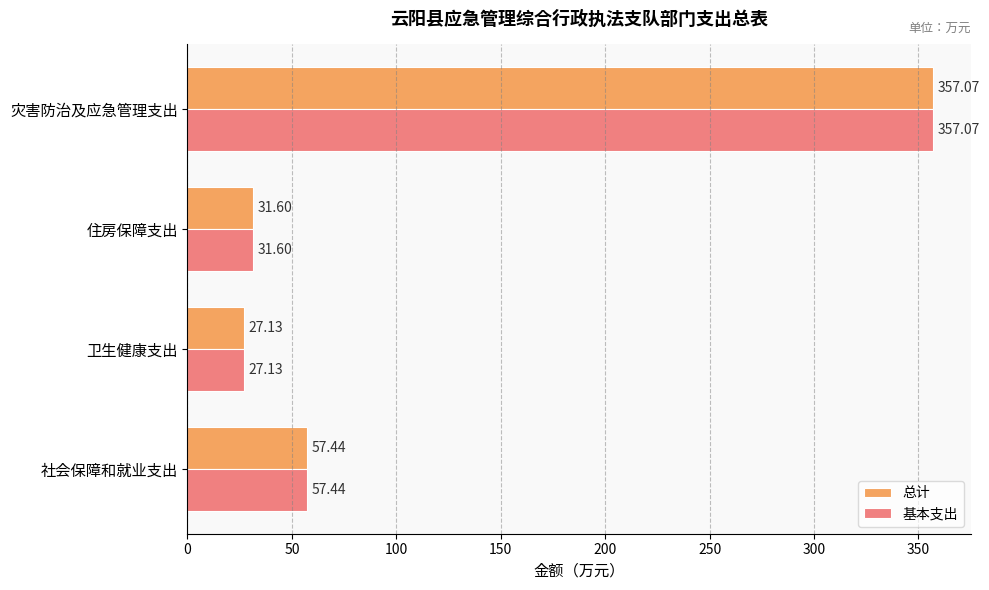

At how many categories does at least one series exceed 142?

1